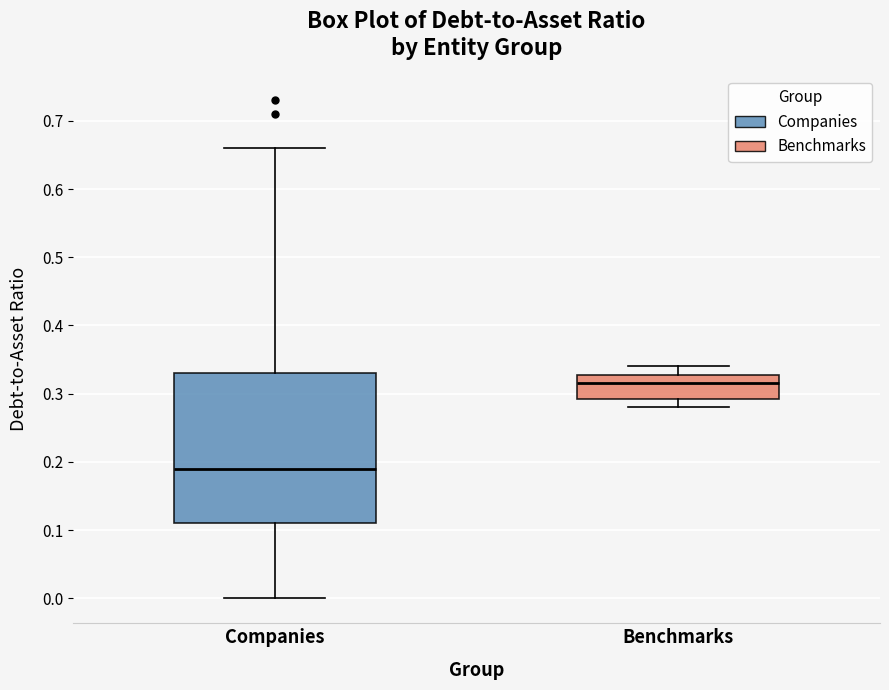

Reading left to right, read every box against the y-axis: the position of its median line, the range the box covers, and the ends of its whiskers. The values are not printed on the chart, so give them approximately, as read against the axis.

Companies: median 0.19, box 0.11 to 0.33, whiskers 0.00 to 0.66
Benchmarks: median 0.32, box 0.29 to 0.33, whiskers 0.28 to 0.34